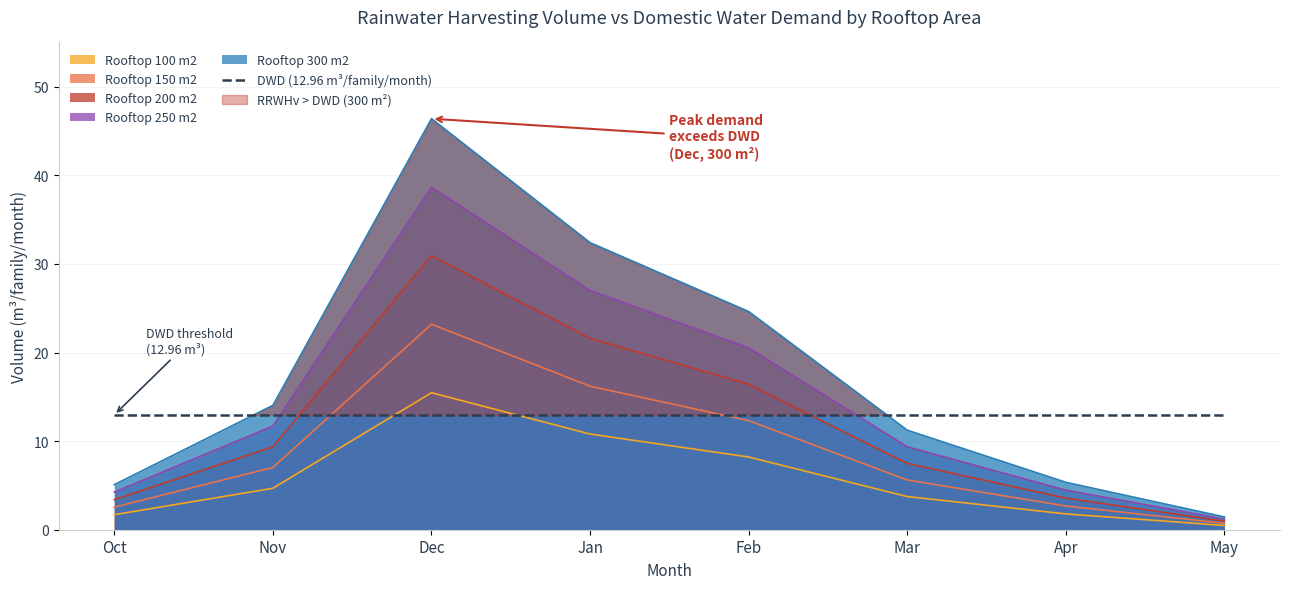

What is the total value across all series at Oct?

17.0